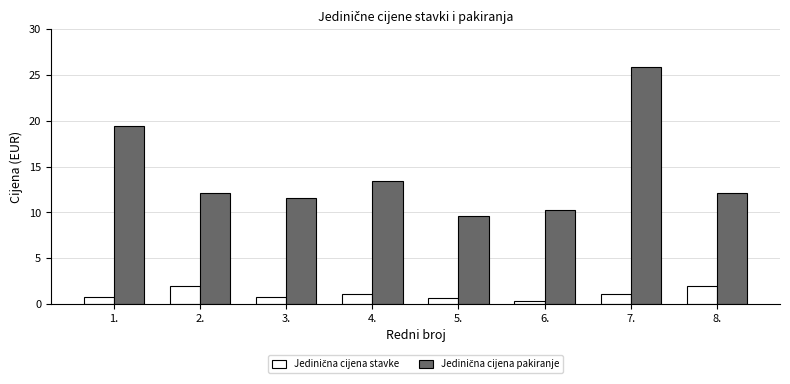

What is the difference between the highest and lowest values at 2.?

10.1